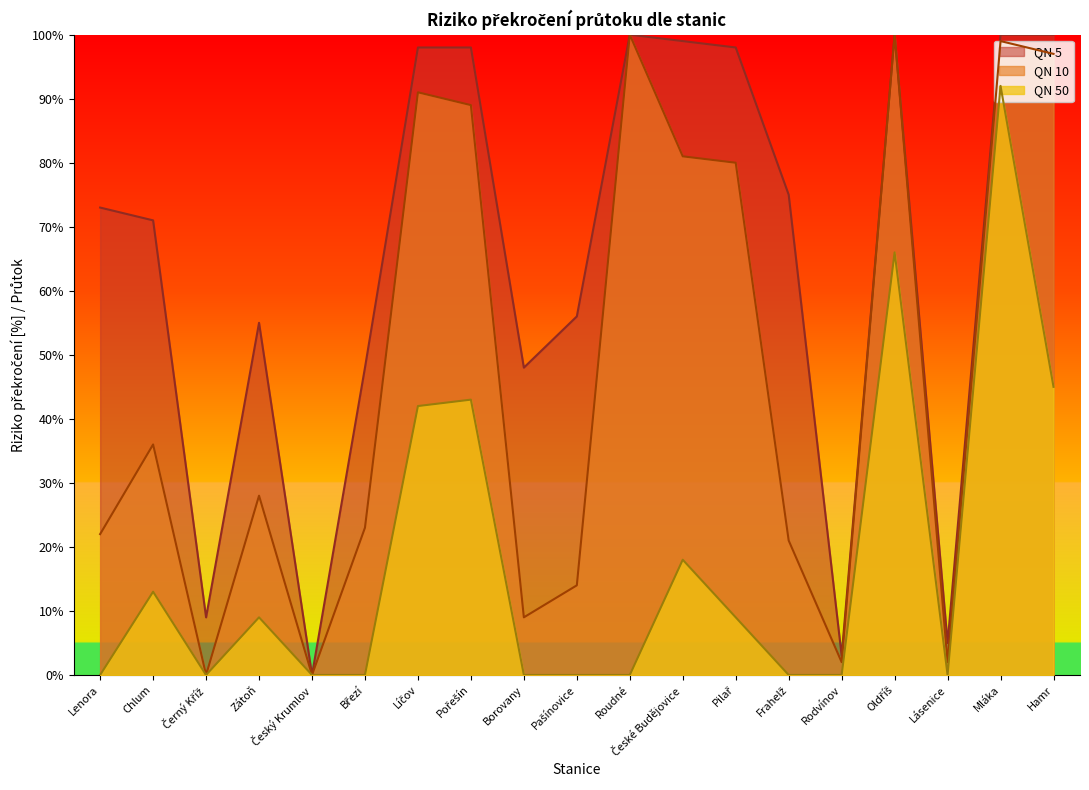

In QN 50, how many points are higher than both neighbors (excluding endpoints)?

6